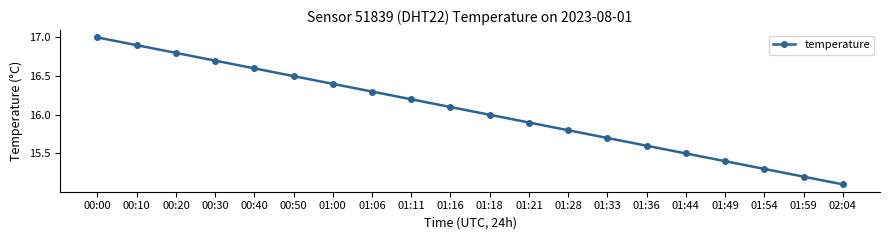

Does the chart display data point markers on the line(s)?

Yes